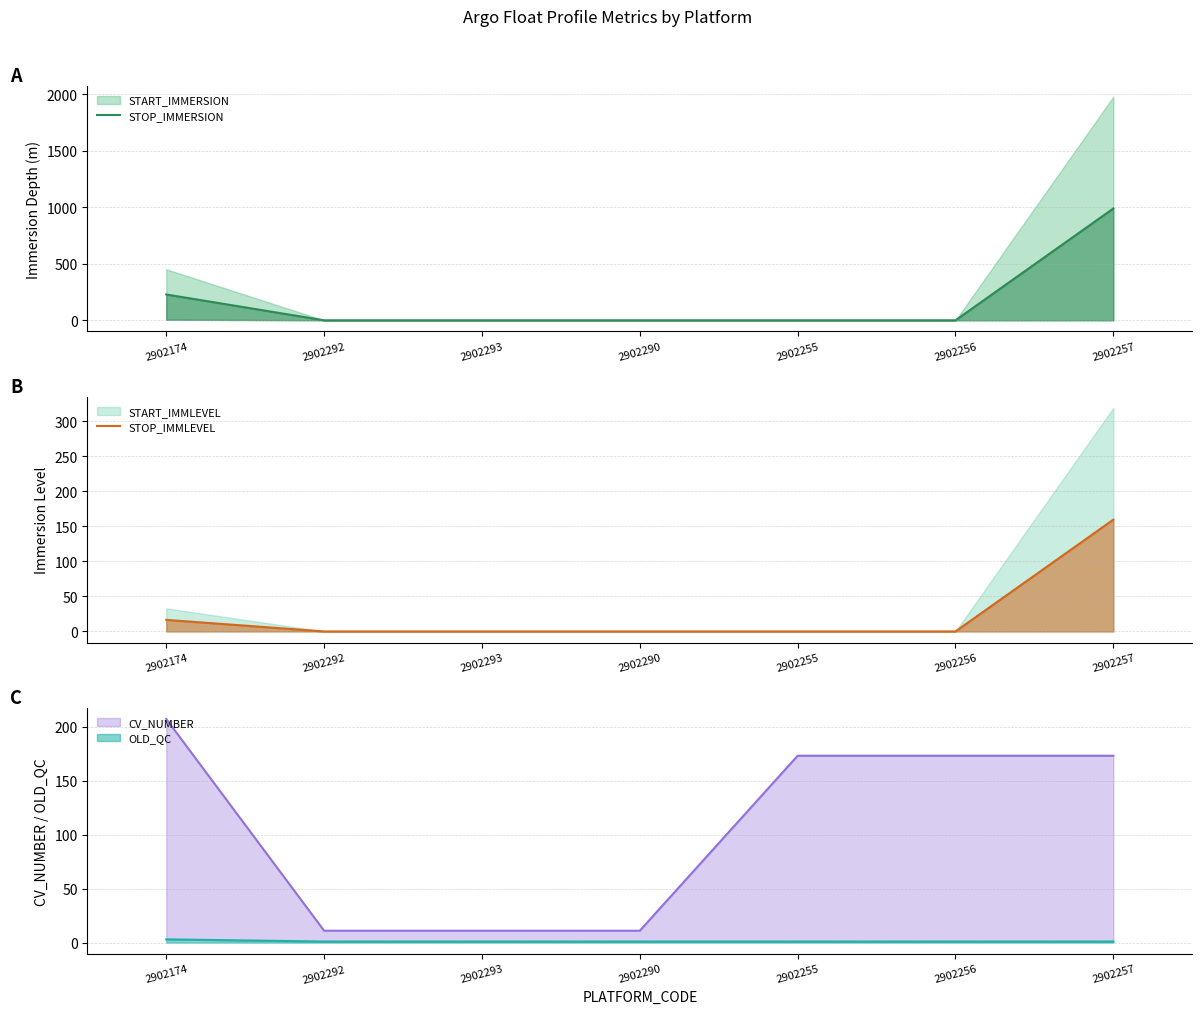

At 2902290, list the series in order from smallest to largest.

STOP_IMMERSION, STOP_IMMLEVEL